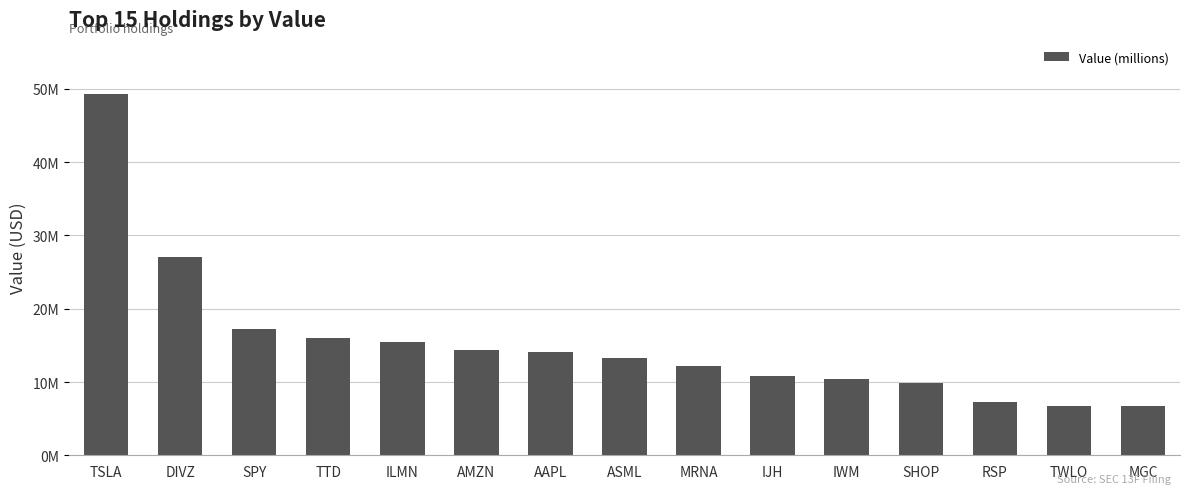

Where does the data first go above 13?

TSLA